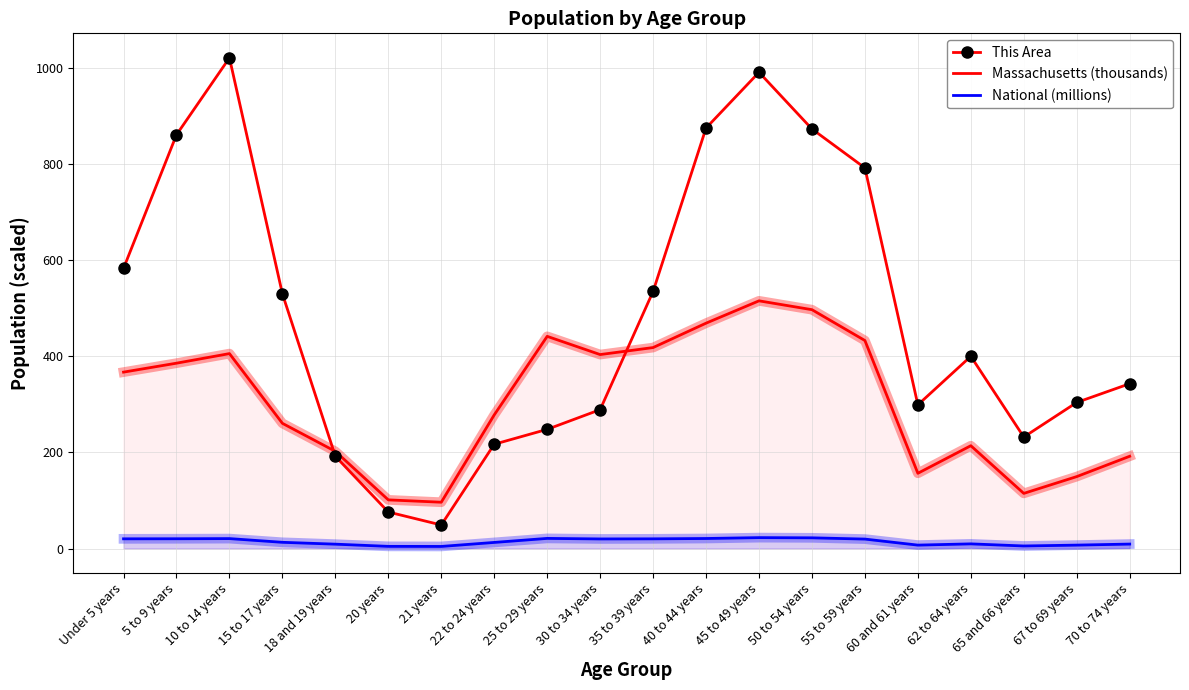

Between 10 to 14 years and 30 to 34 years, which series saw the biggest shift?

This Area